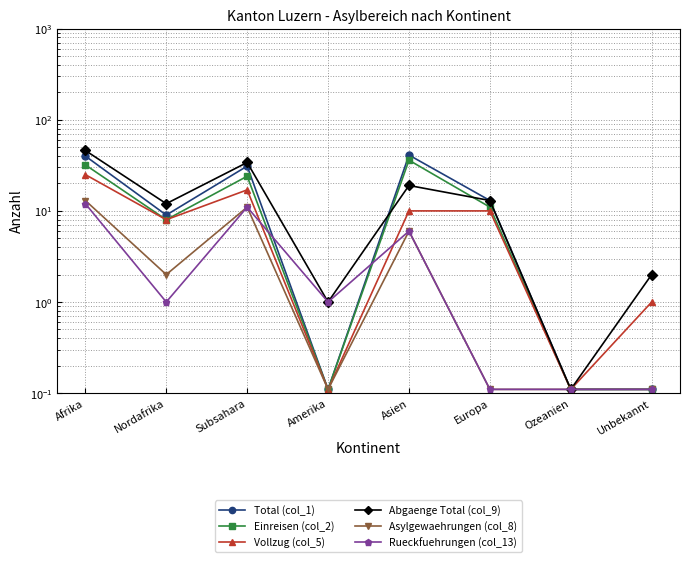

What is the difference between the maximum and minimum values in the Vollzug (col_5) series?

24.9